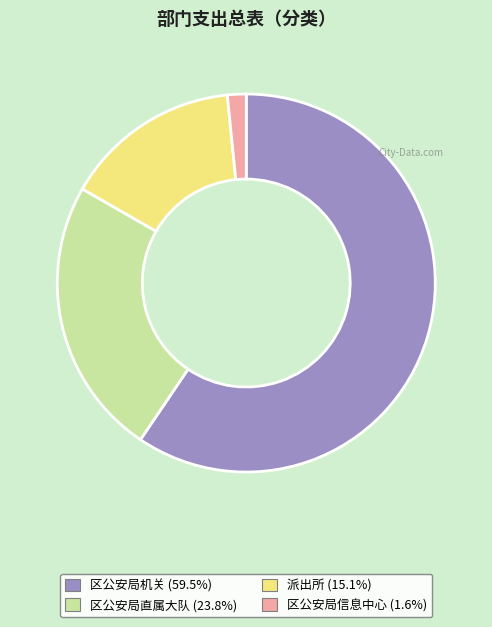

Which slice is the smallest?

区公安局信息中心